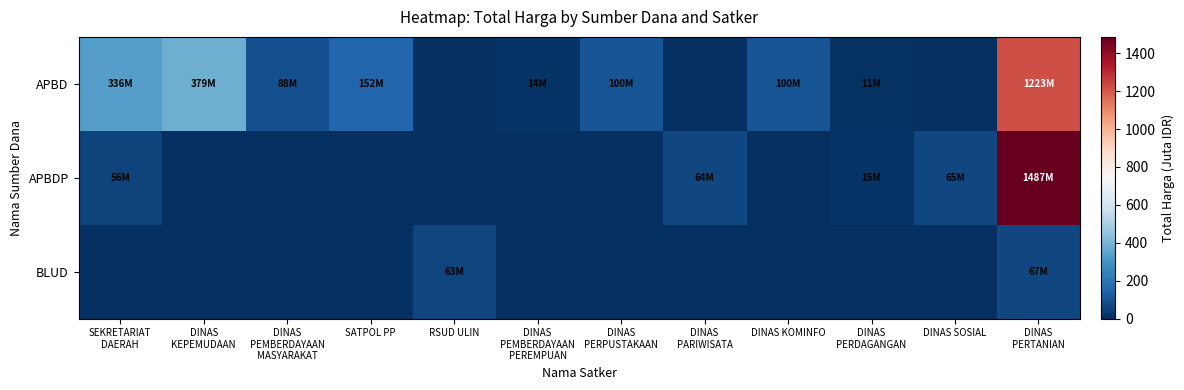

Which series changed the most between SEKRETARIAT DAERAH and DINAS PERPUSTAKAAN?

APBD